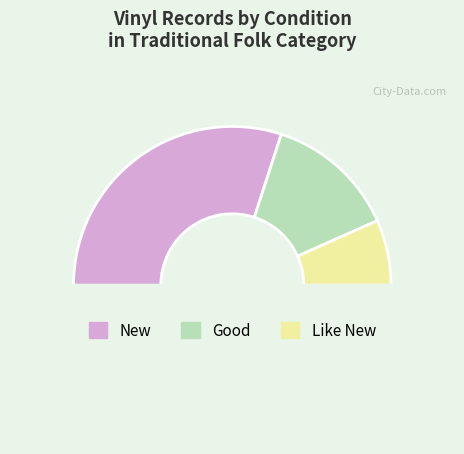

Is there any slice that represents more than half of the pie?

No